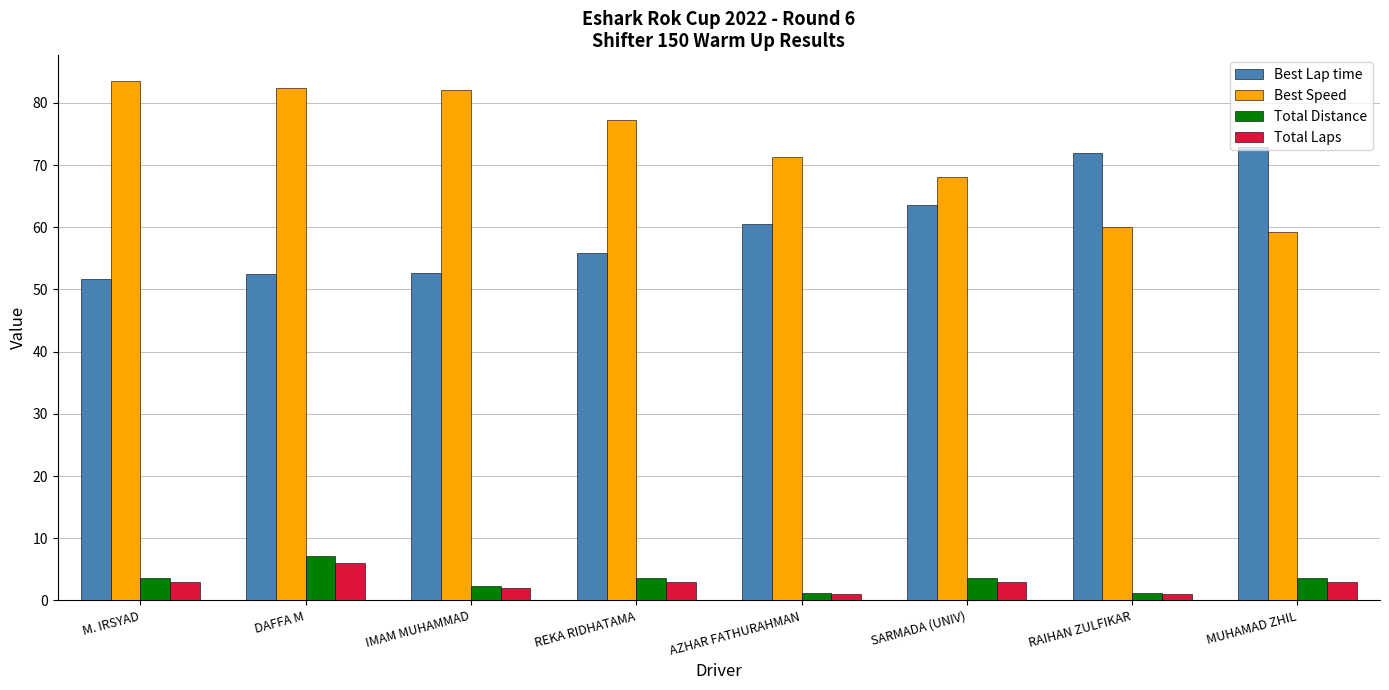

What is the sum of all Best Speed values?

583.7